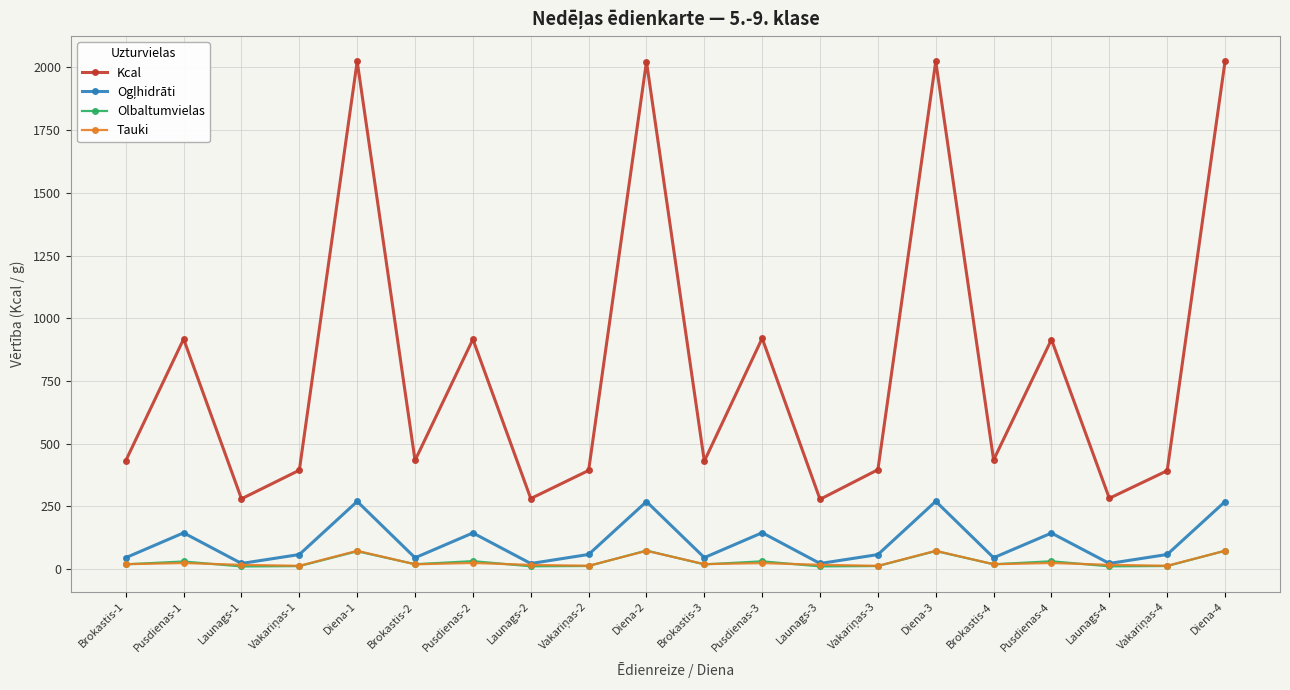

What is the spread (max minus min) of values at Pusdienas-3?

896.5